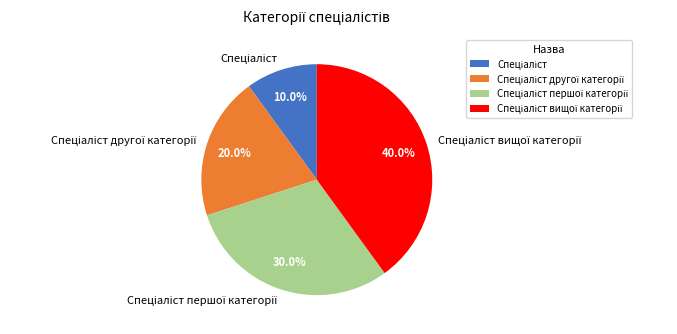

Does any single category account for the majority?

No